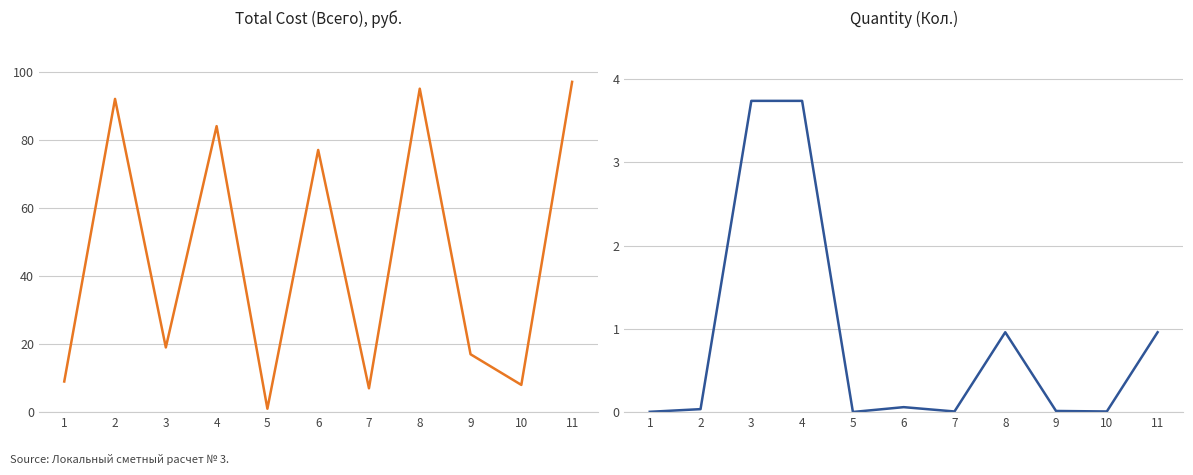

True or false: Total Cost (Всего) has a value of 84.0 at 4.

True